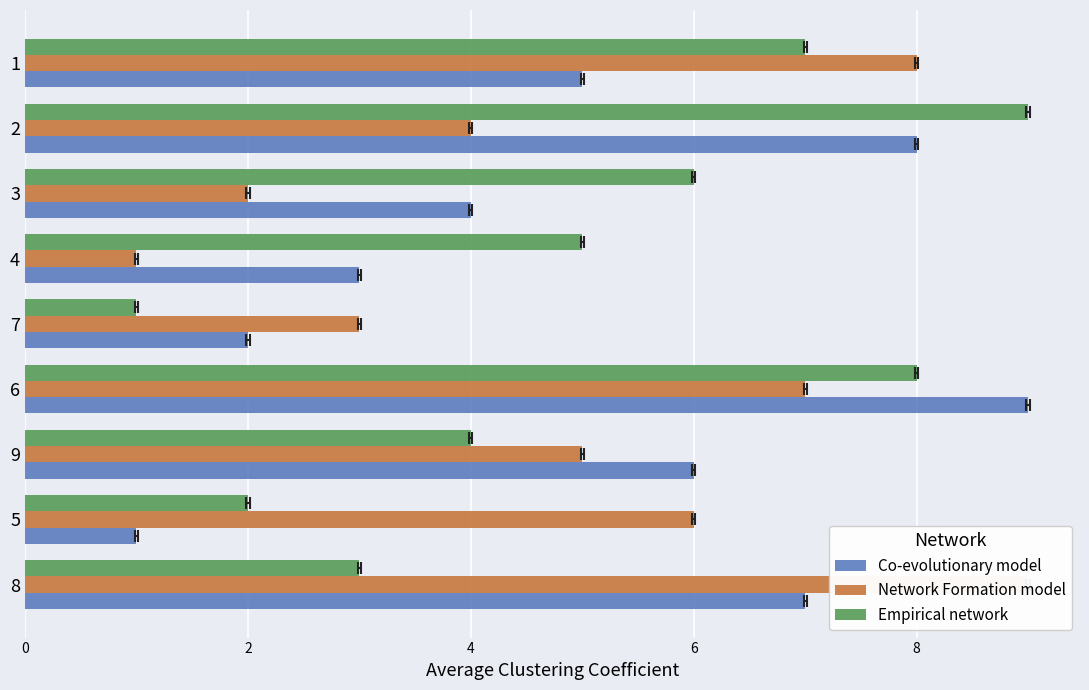

How many groups of bars are there?

9